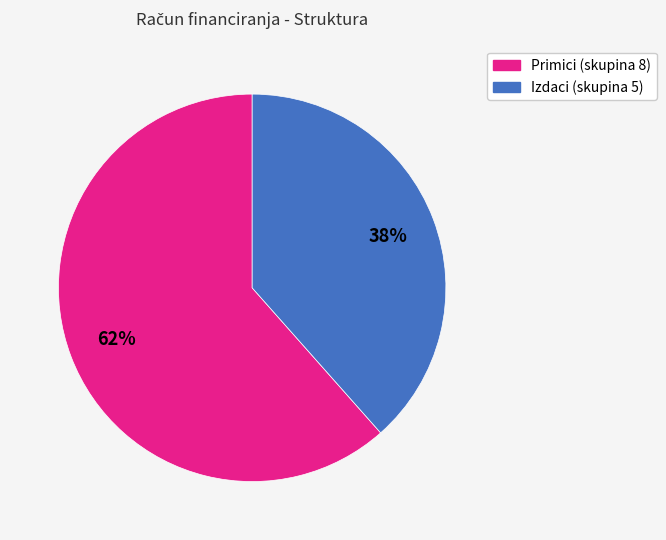

Is there any slice that represents more than half of the pie?

Yes